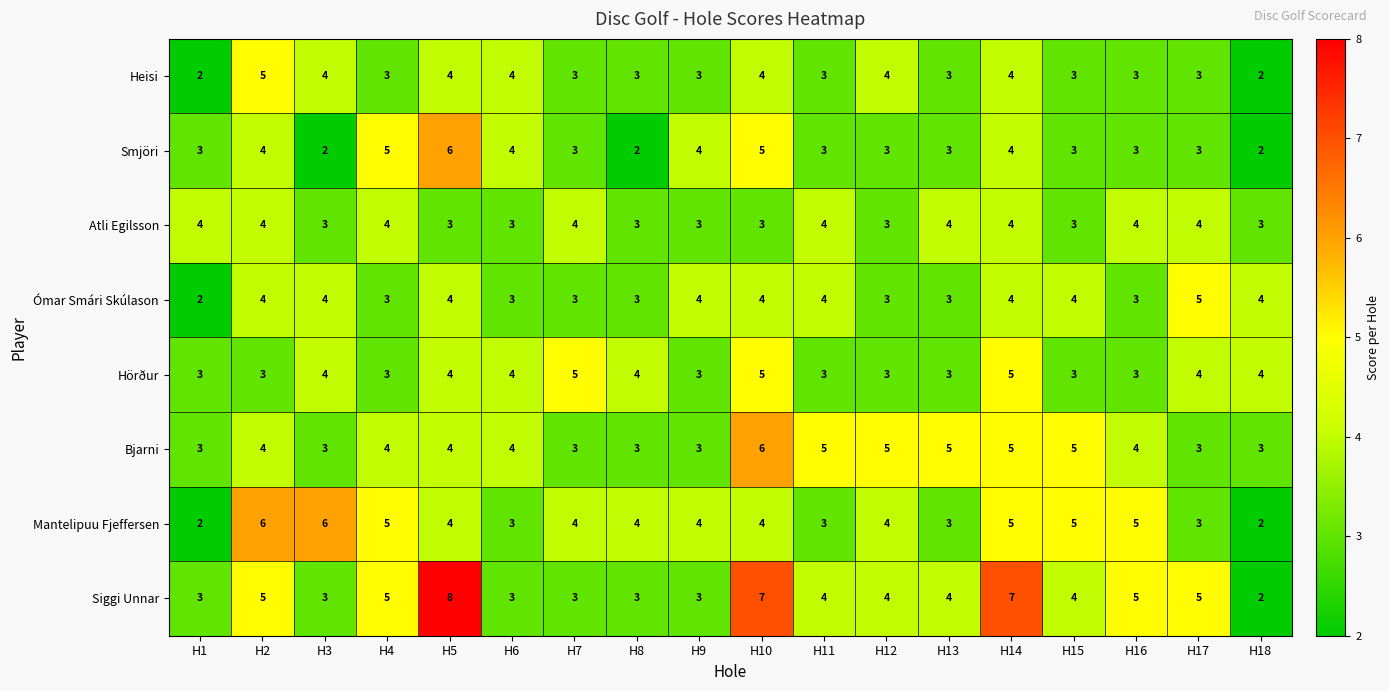

What is the sum of all Bjarni values?

72